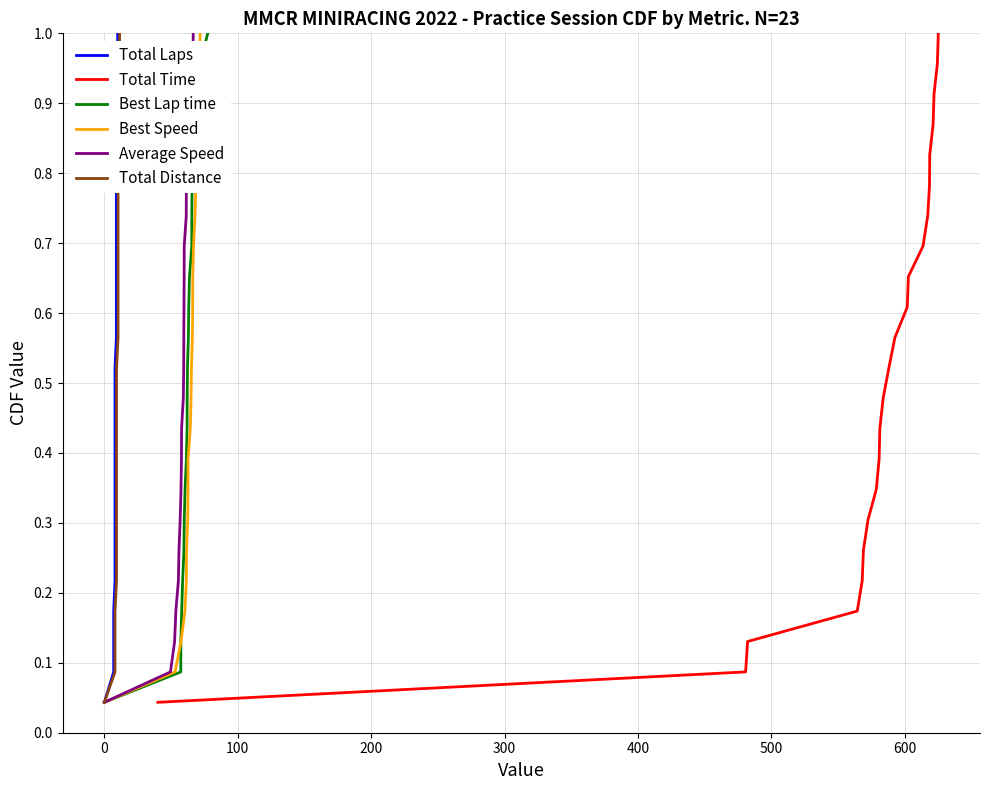

Count the number of categories in the chart.

23